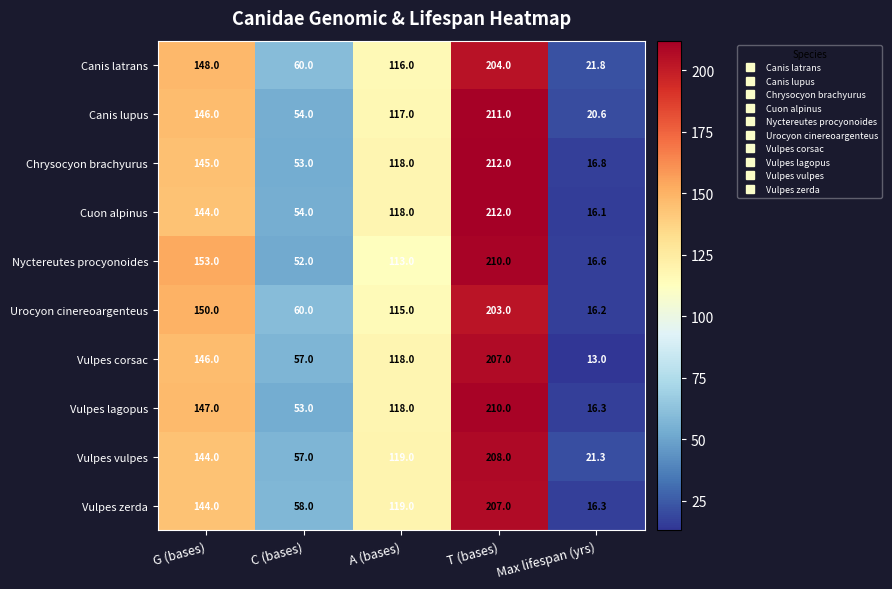

At which label does Vulpes lagopus first exceed 118?

G (bases)